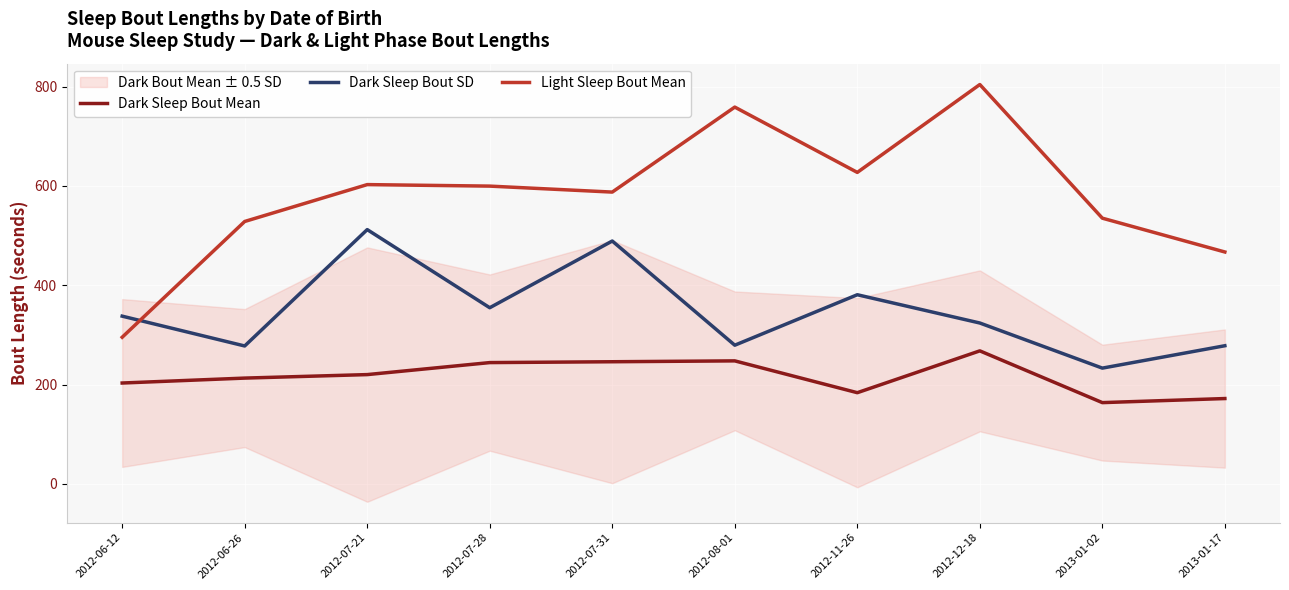

Is it true that Dark Sleep Bout SD equals 381.0 at 2012-11-26?

True